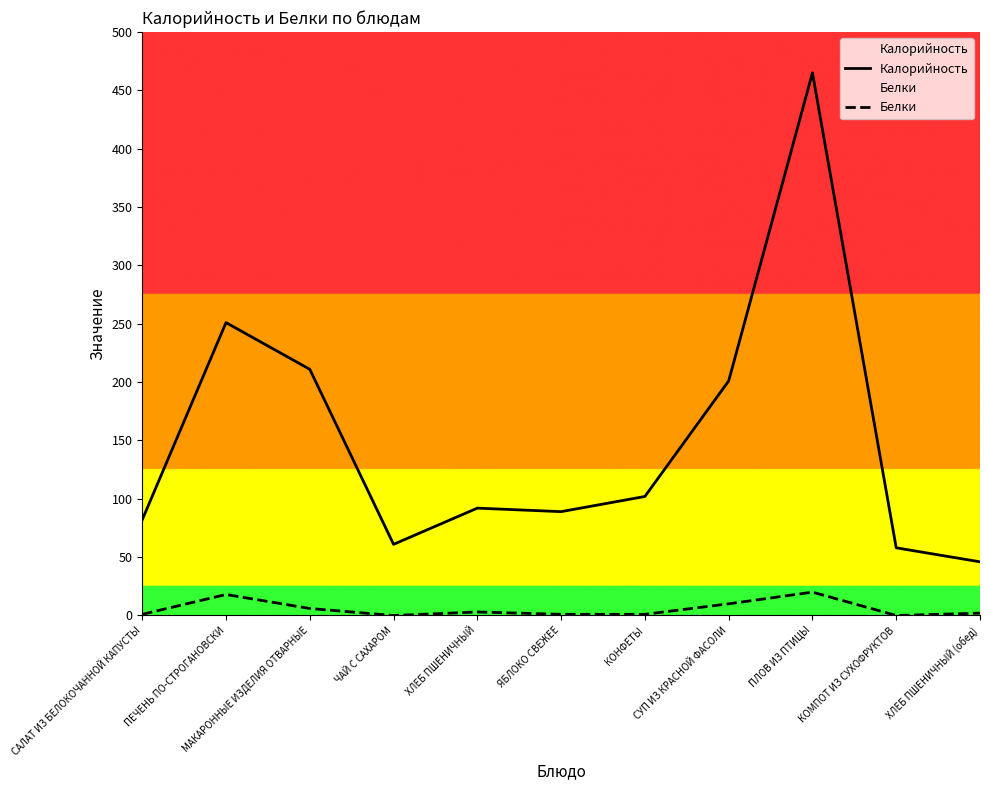

How many series are shown in this chart?

2